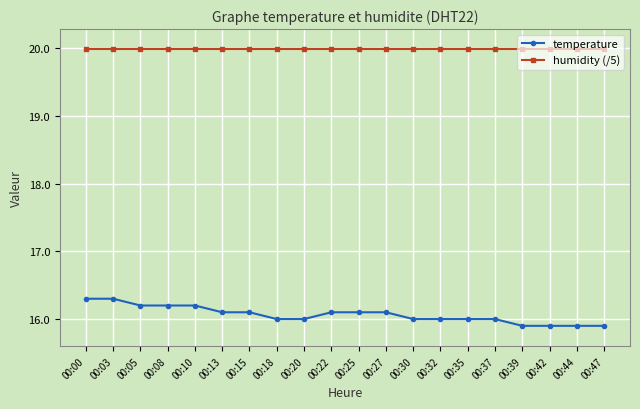

List the series in order of their peak value, highest first.

humidity (/5), temperature